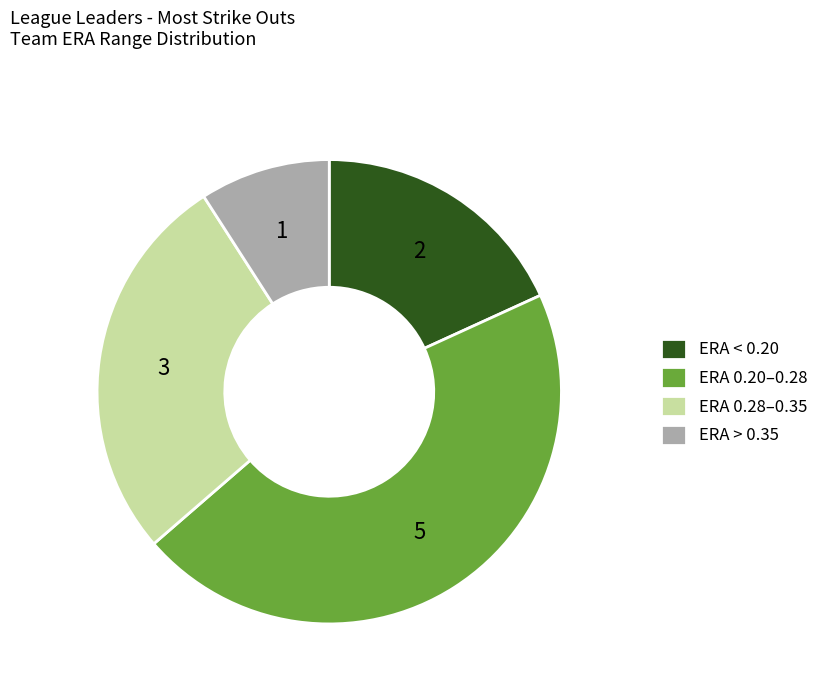

Do ERA < 0.20 and ERA 0.28–0.35 together represent more than half of the pie?

No